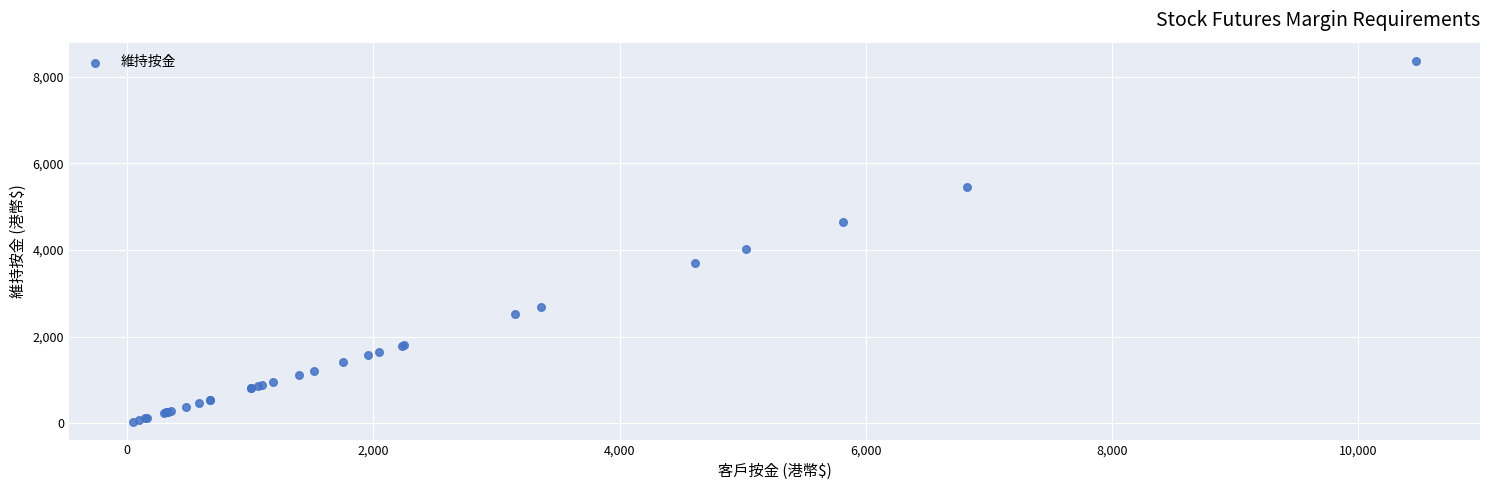

What Y value in the scatter plot is closest to 4205?

4021